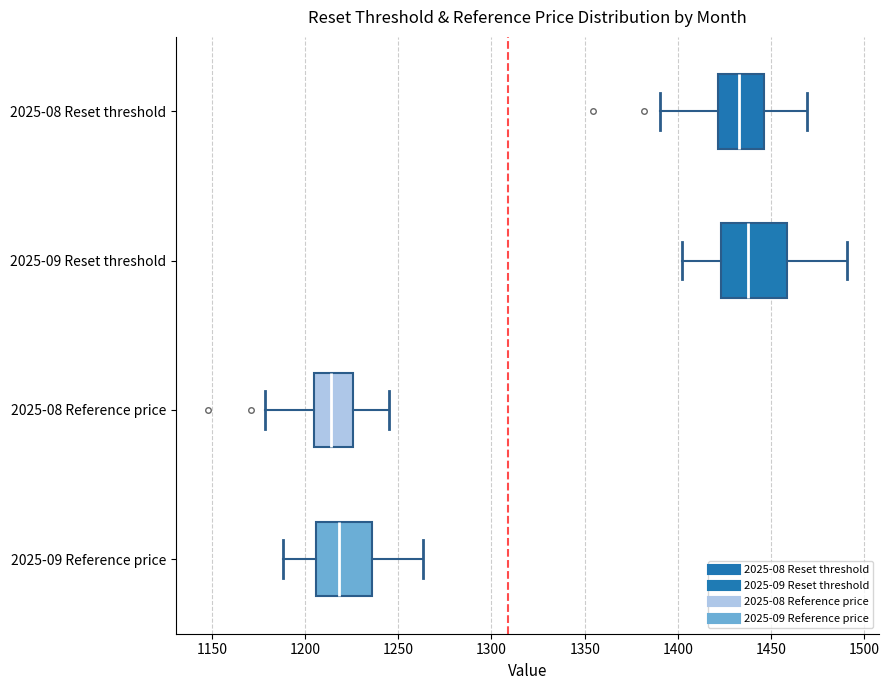

Reading bottom to top, read every box against the x-axis: the position of its median line, the range the box covers, and the ends of its whiskers. The values are not printed on the chart, so give them approximately, as read against the axis.

2025-09 Reference price: median 1220, box 1205 to 1235, whiskers 1190 to 1265
2025-08 Reference price: median 1215, box 1205 to 1225, whiskers 1180 to 1245
2025-09 Reset threshold: median 1440, box 1425 to 1460, whiskers 1400 to 1490
2025-08 Reset threshold: median 1435, box 1420 to 1445, whiskers 1390 to 1470